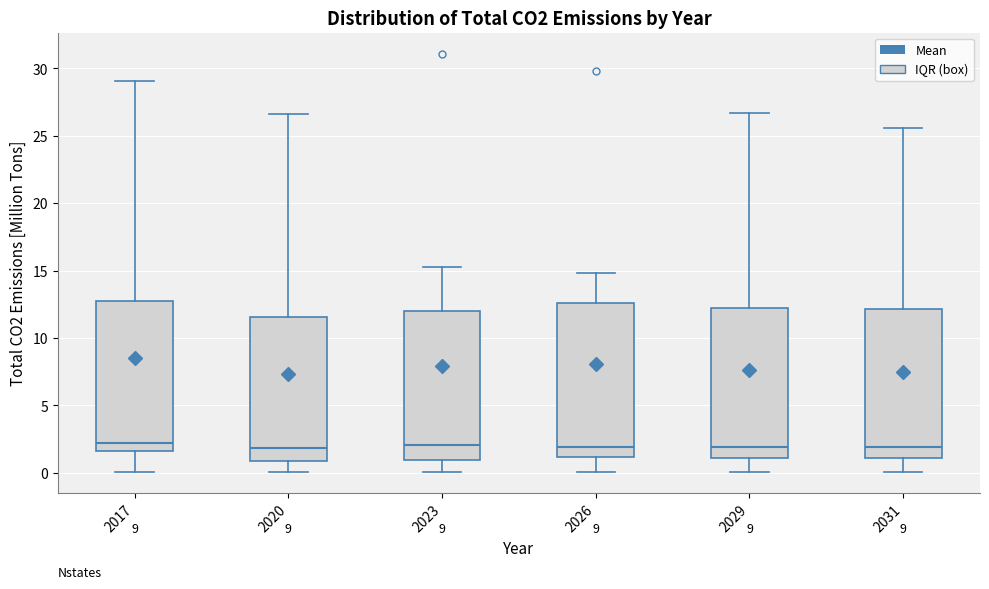

Where does the median line of the box at x = 2029 sit on the y-axis? The values are not printed on the chart, so give them approximately, as read against the axis.

2.0